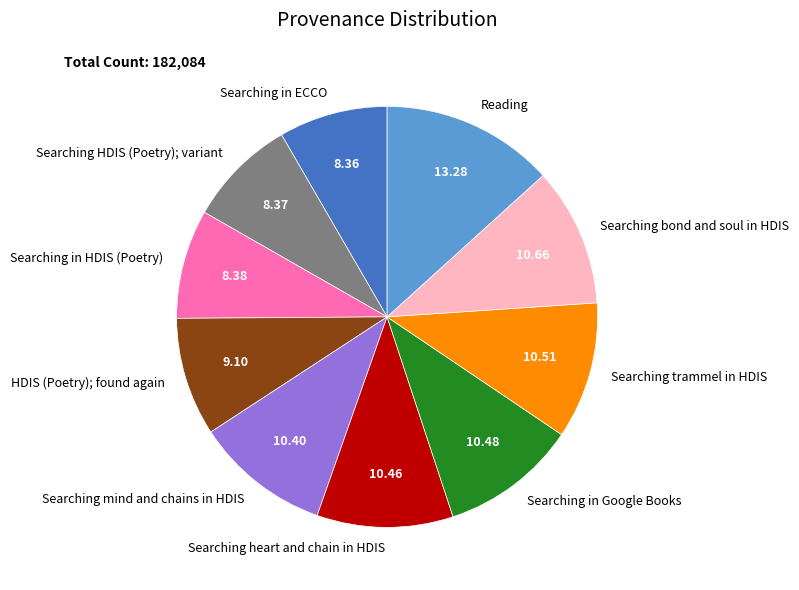

Which slice is the largest?

Reading